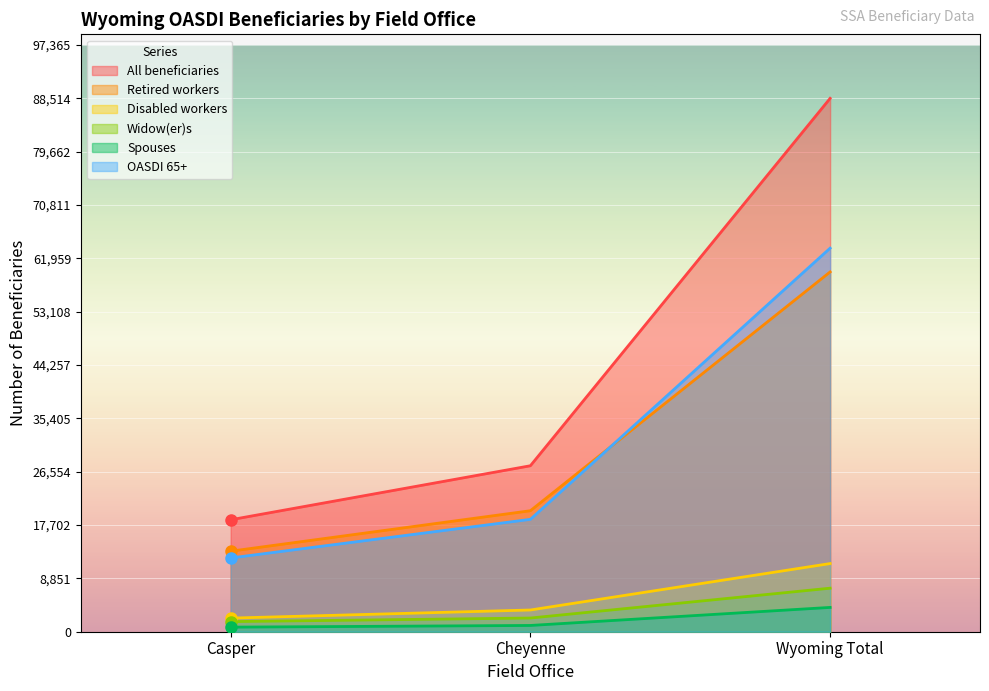

What is the sum of the Disabled workers values at Casper and Casper?

4520